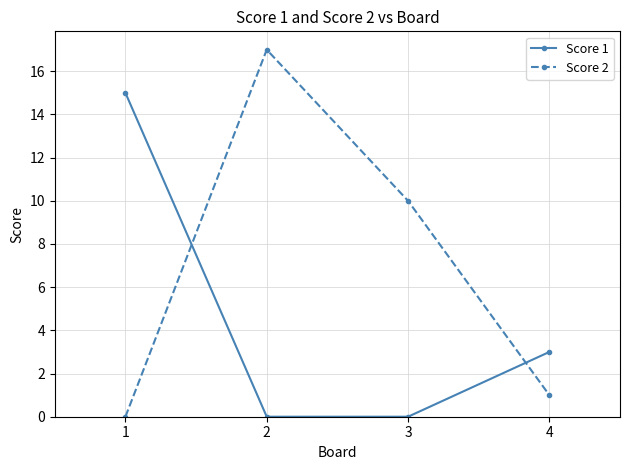

Which label corresponds to the largest value in the chart?

2